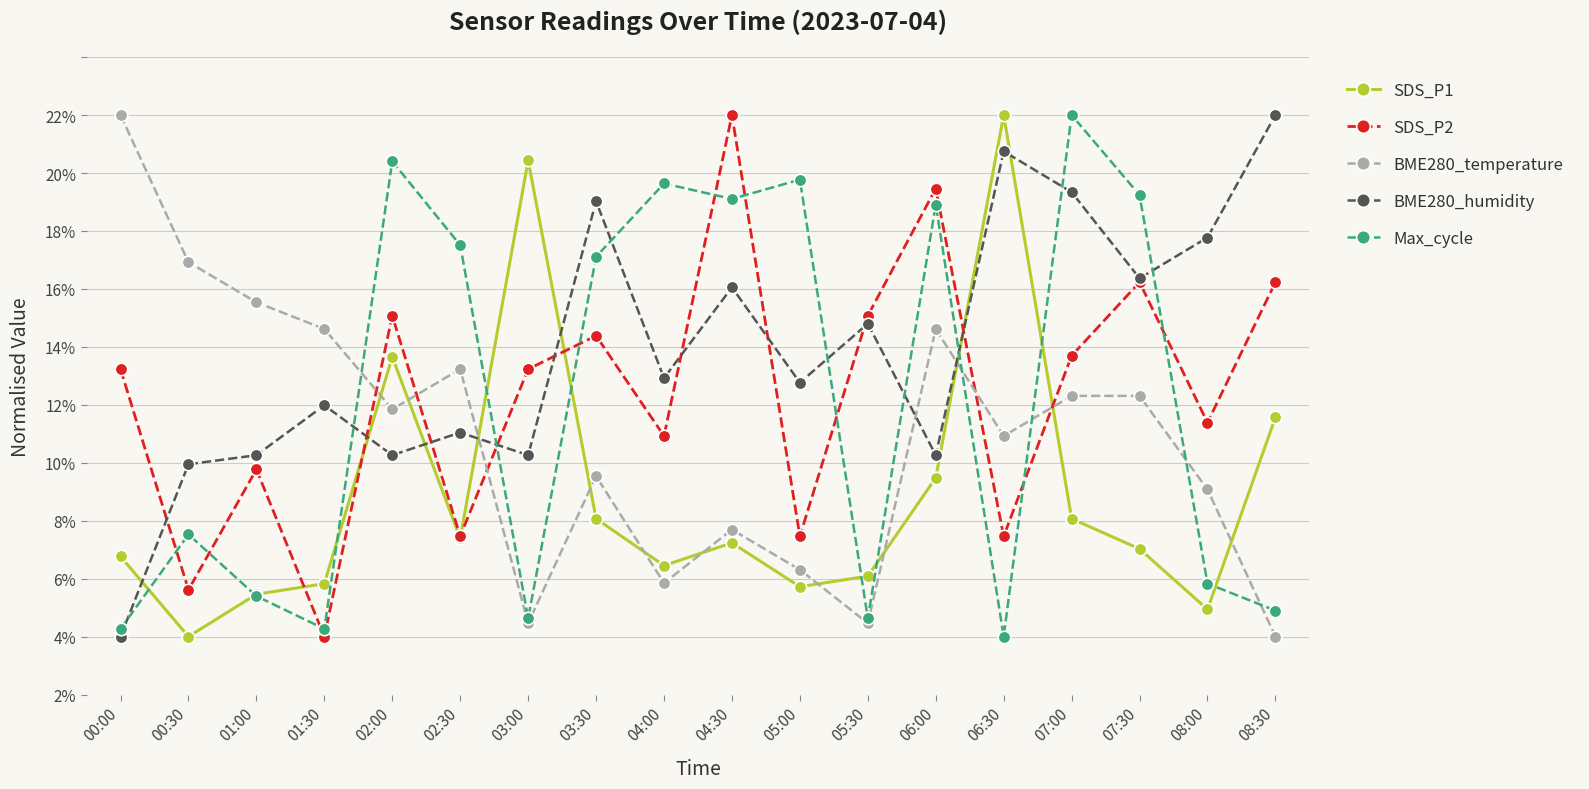

What is the label of the 3rd point from the left?

01:00